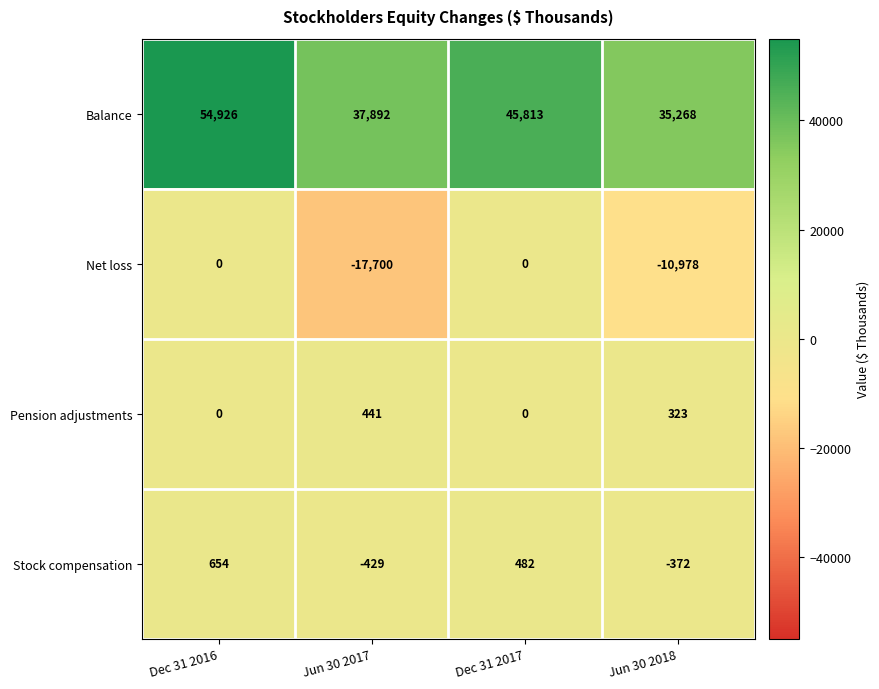

Count the Net loss values in the range -10978 to 0.

3